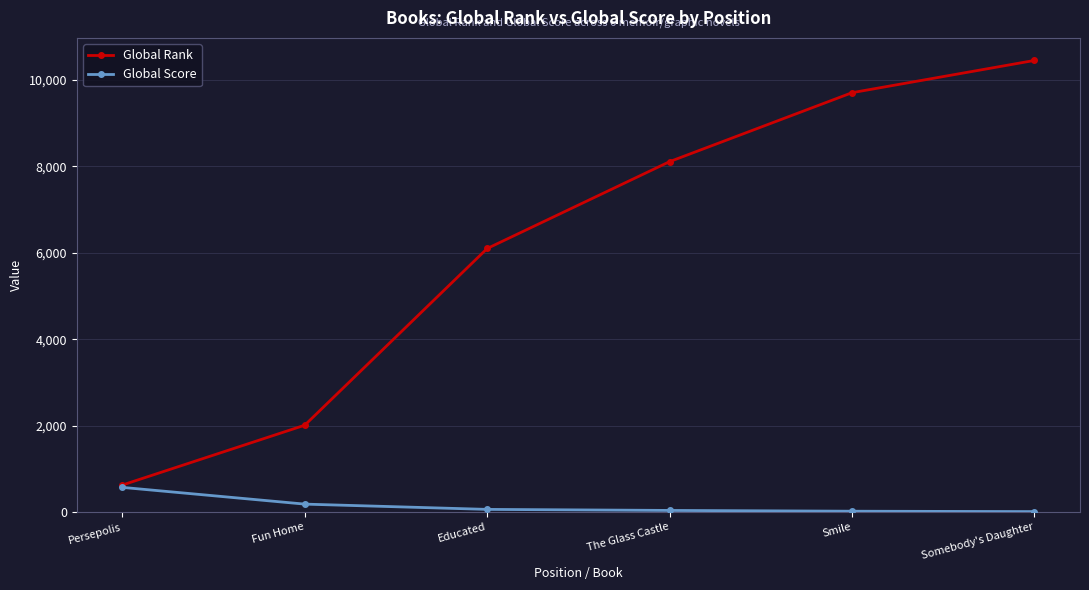

What is the average value of the Global Score series?

151